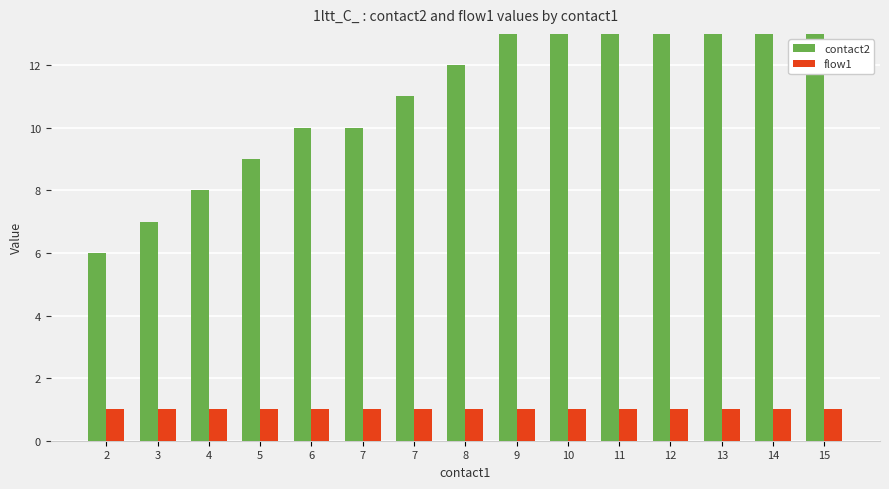

Between 15 and 6, which is larger?

15